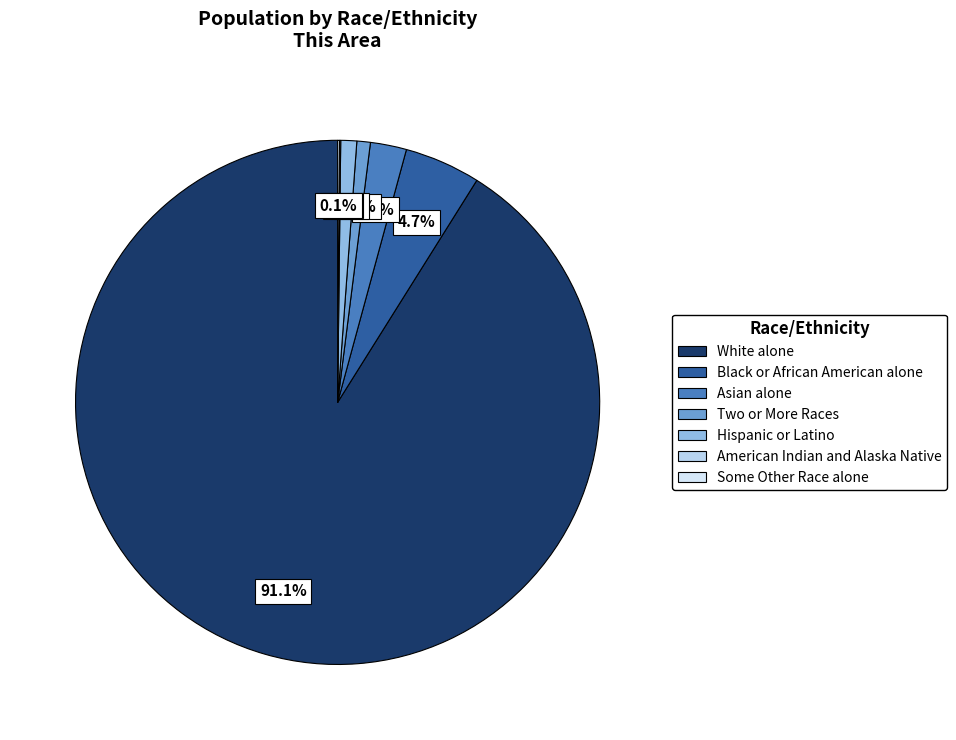

To the nearest percent, what portion does Hispanic or Latino represent?

1%